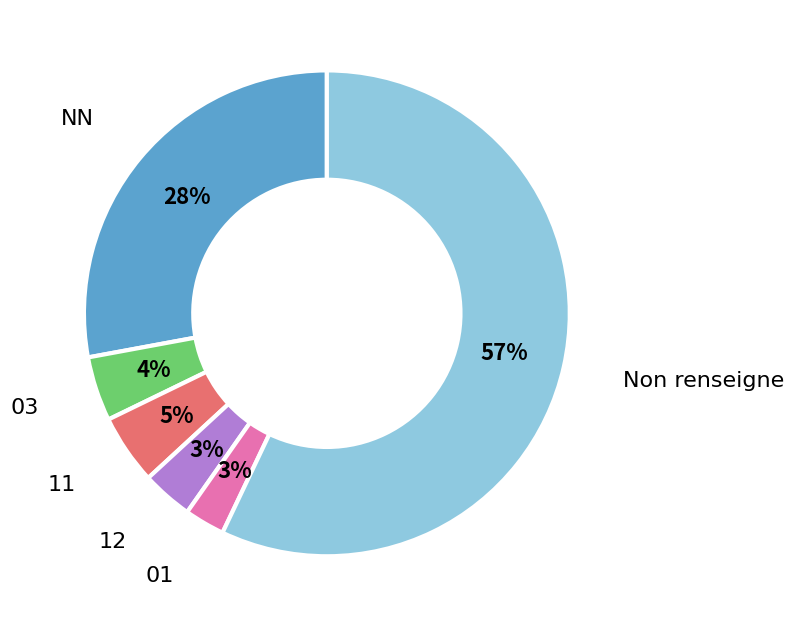

What percentage is the 01 slice, to the nearest percent?

3%